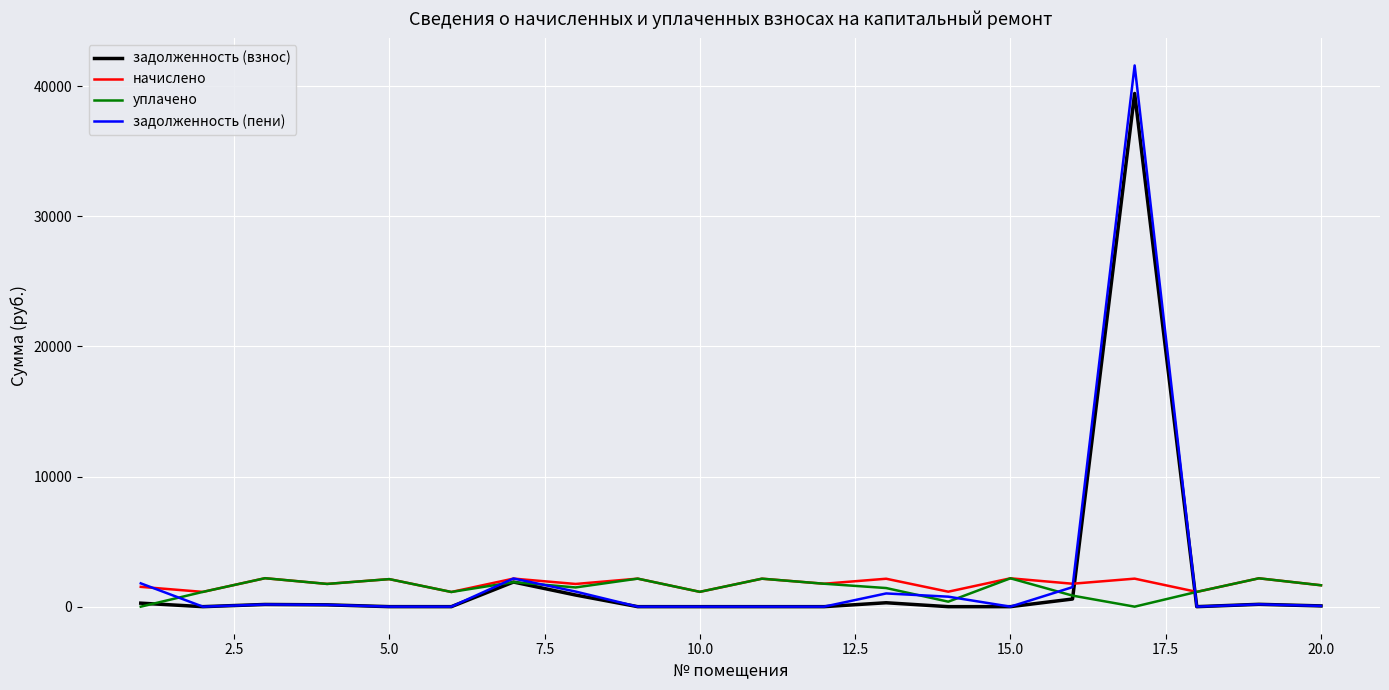

What is the maximum value shown in the chart?

41593.5